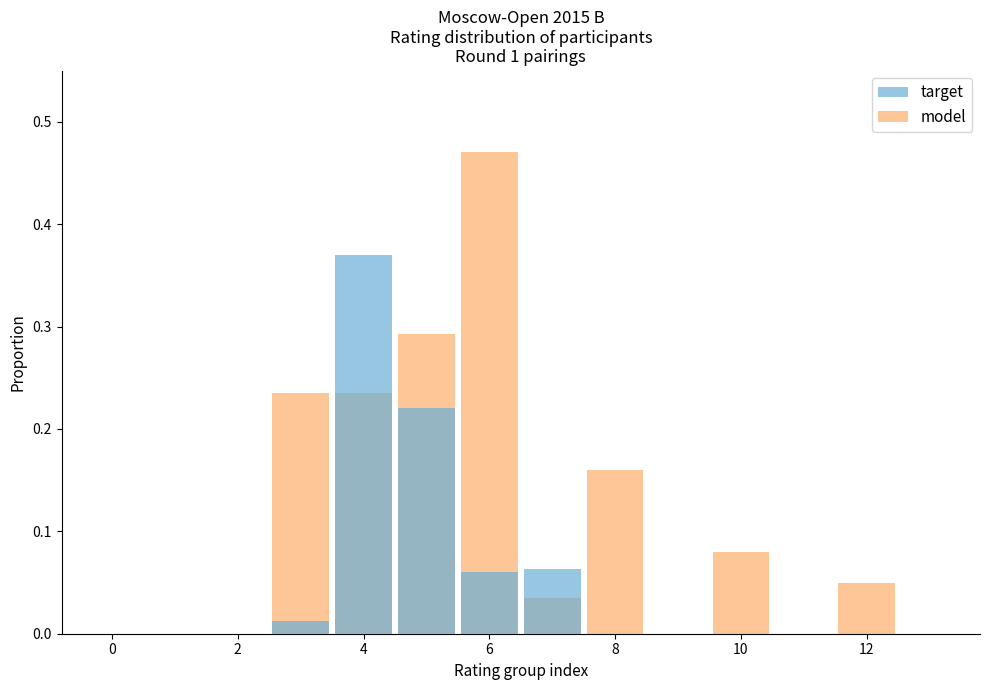

How many groups of bars are there?

14